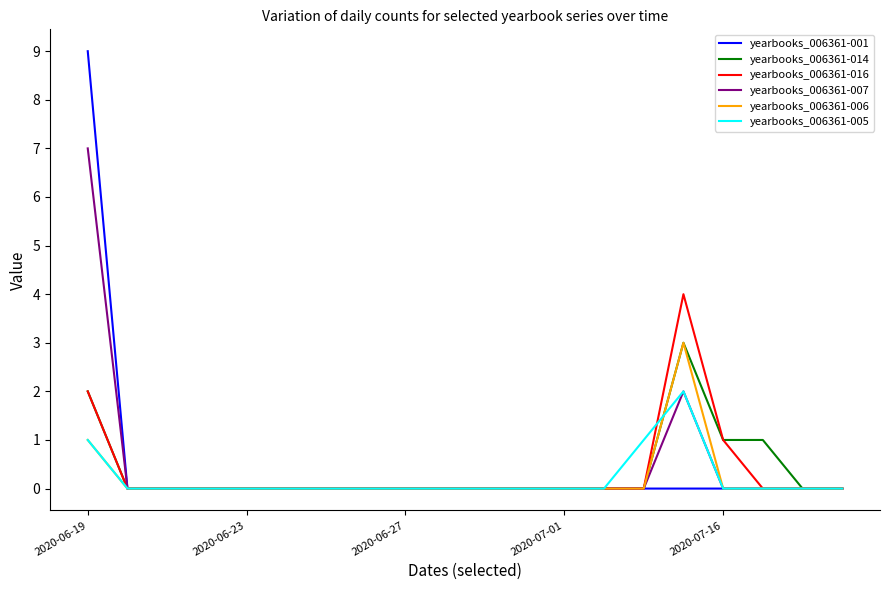

Reading right to left, extract all data points from this chart.

yearbooks_006361-001: 0	0	0	0	0	0	0	0	0	0	0	0	0	0	0	0	0	0	0	9
yearbooks_006361-014: 0	0	1	1	3	0	0	0	0	0	0	0	0	0	0	0	0	0	0	2
yearbooks_006361-016: 0	0	0	1	4	0	0	0	0	0	0	0	0	0	0	0	0	0	0	2
yearbooks_006361-007: 0	0	0	0	2	0	0	0	0	0	0	0	0	0	0	0	0	0	0	7
yearbooks_006361-006: 0	0	0	0	3	0	0	0	0	0	0	0	0	0	0	0	0	0	0	1
yearbooks_006361-005: 0	0	0	0	2	1	0	0	0	0	0	0	0	0	0	0	0	0	0	1